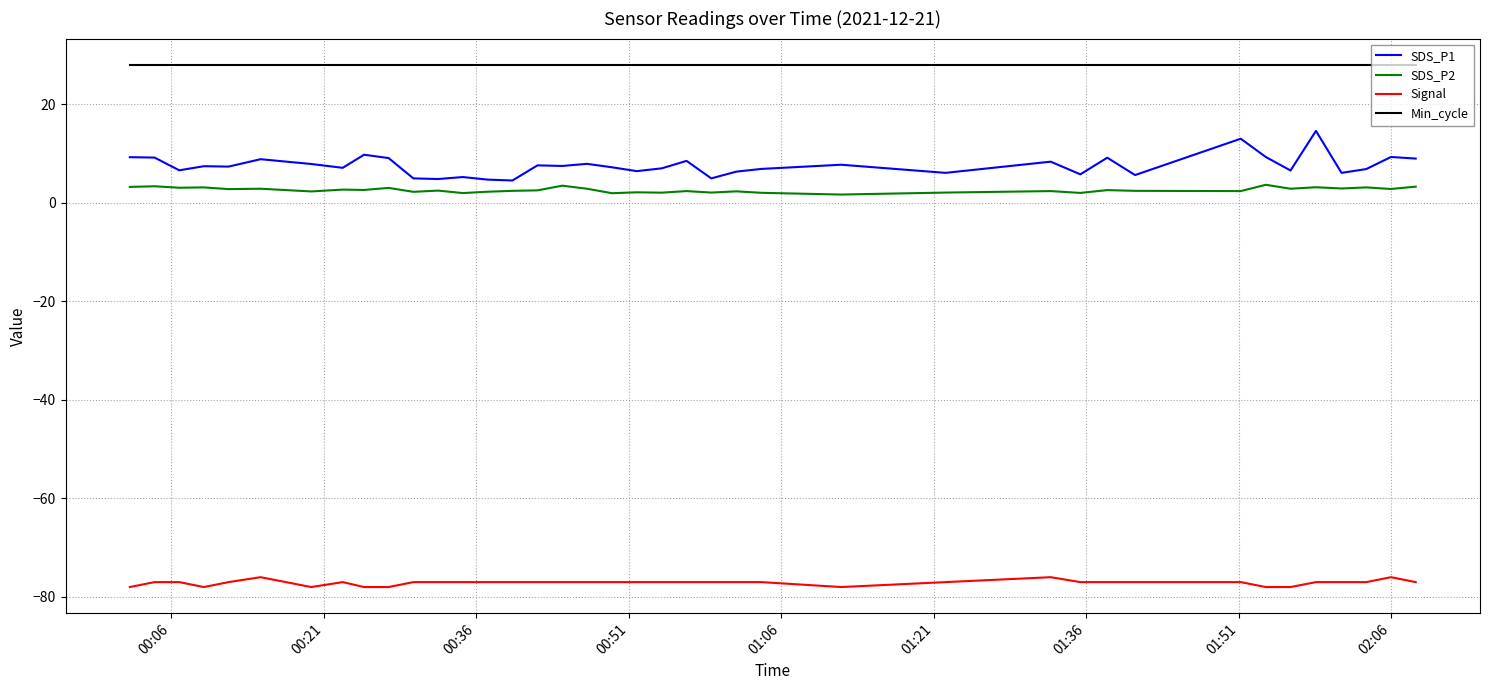

Count the number of categories in the chart.

39